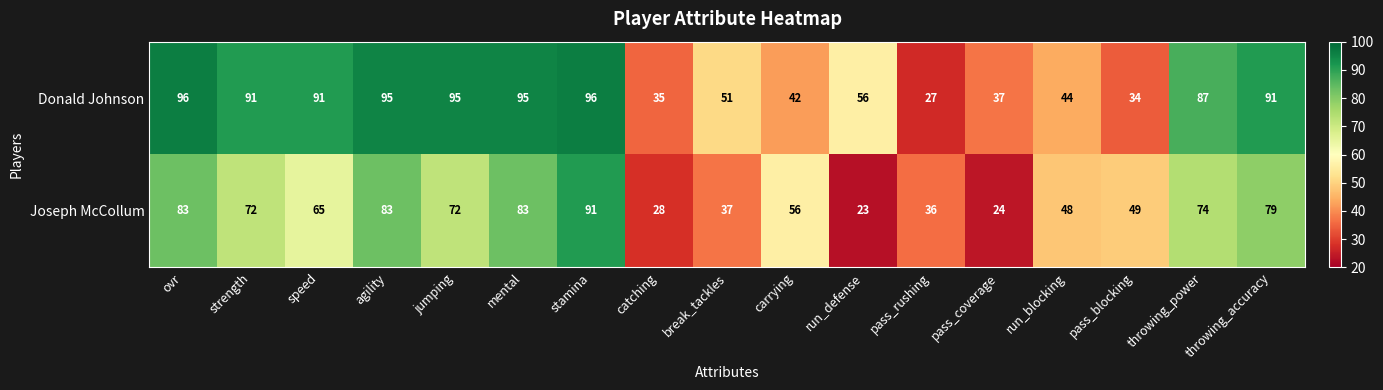

Between ovr and mental, which series saw the biggest shift?

Donald Johnson